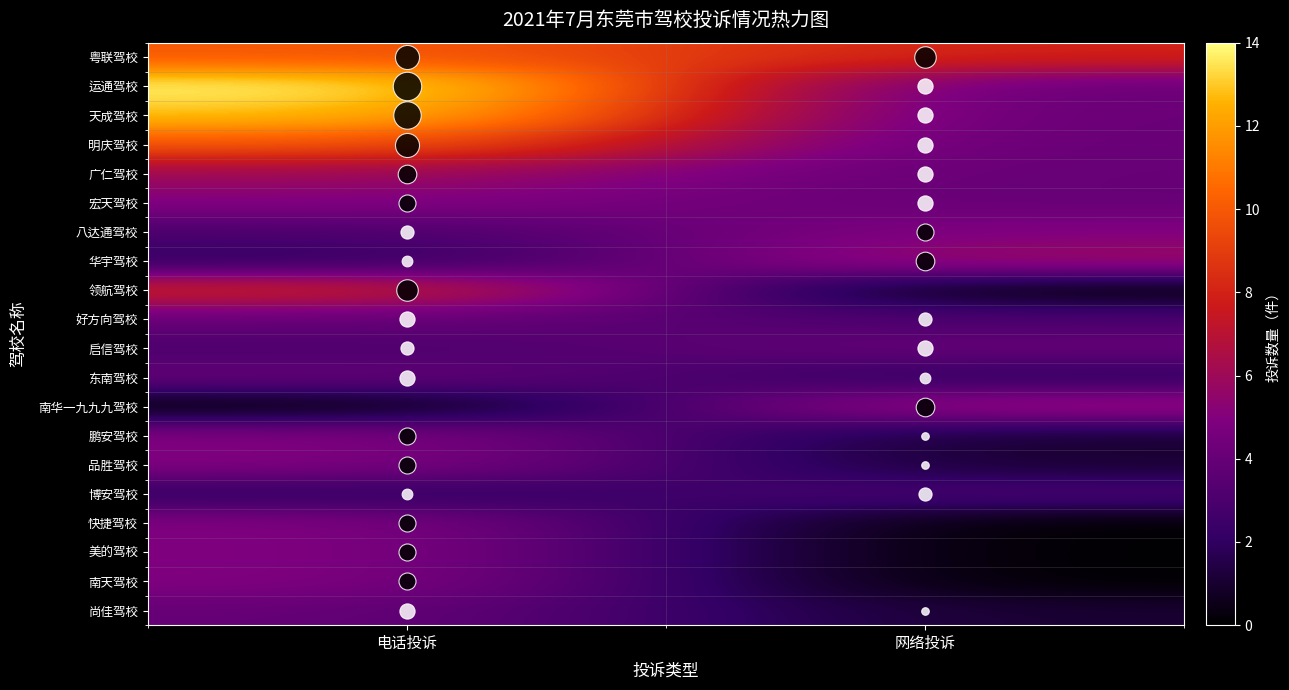

Count the number of data series in this chart.

20